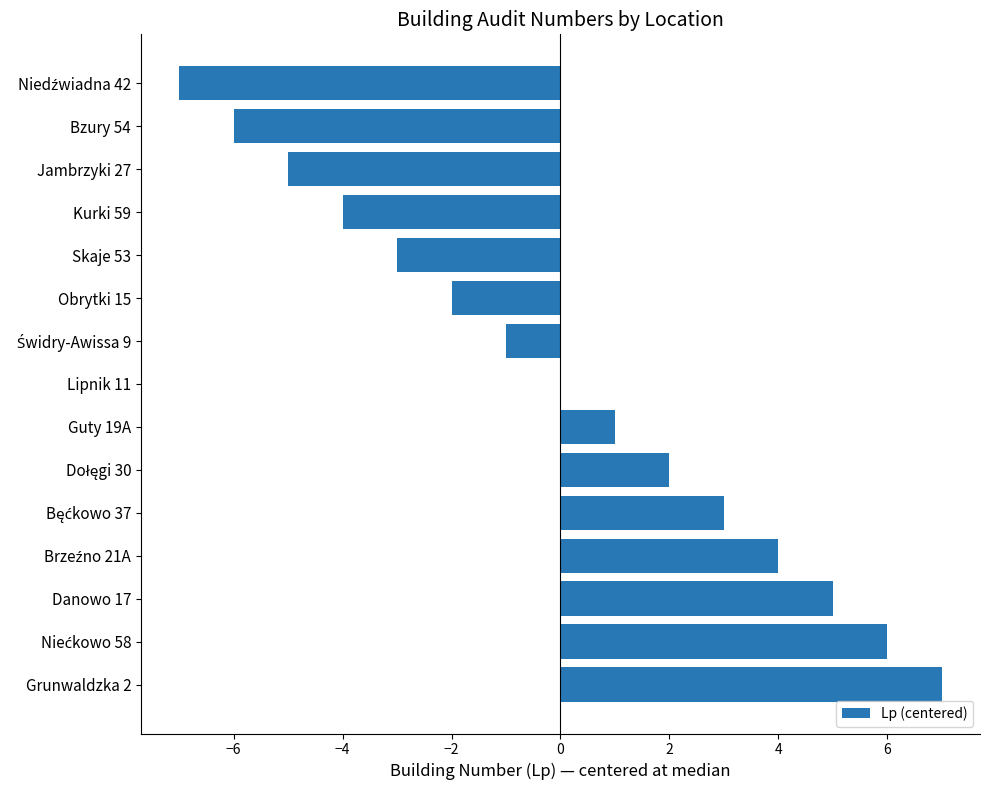

What is the ratio of the value at Grunwaldzka 2 to the value at Guty 19A?

7.0